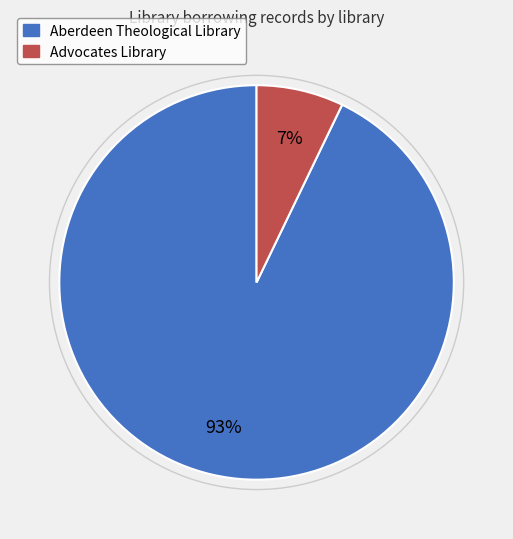

Which category has the biggest portion of the pie?

Aberdeen Theological Library